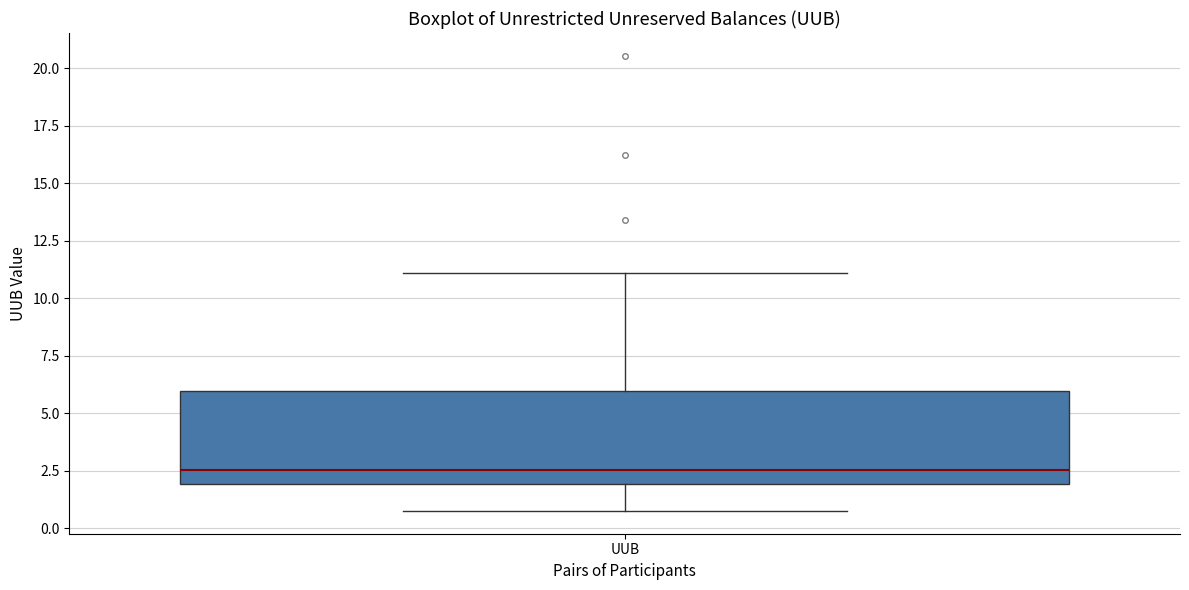

Transcribe this box plot: give where the median line is, the range the box spans, and where the two whiskers end, as read against the y-axis. The values are not printed on the chart, so give them approximately, as read against the axis.

median 2.5, box 2.0 to 6.0, whiskers 0.5 to 11.0